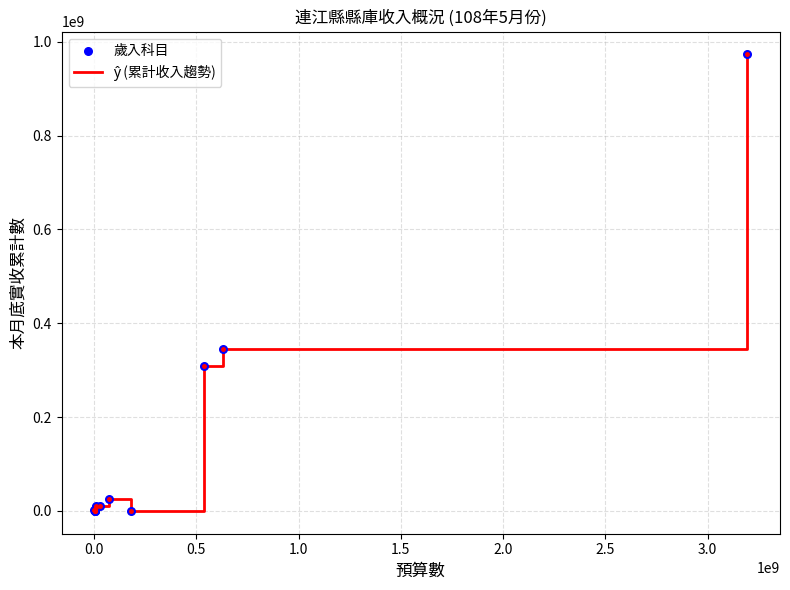

What is the maximum value shown in the chart?

973157780